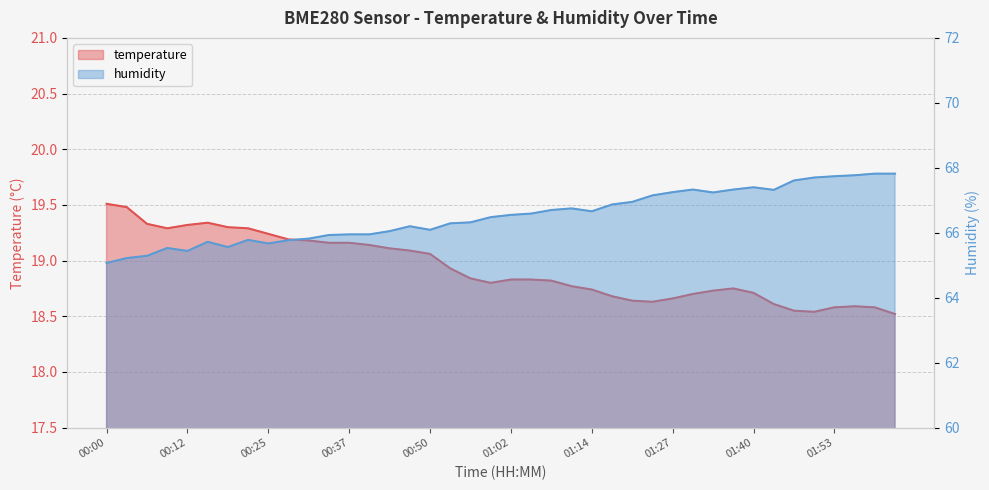

What is the difference between the humidity values at 01:30 and 00:43?

1.3